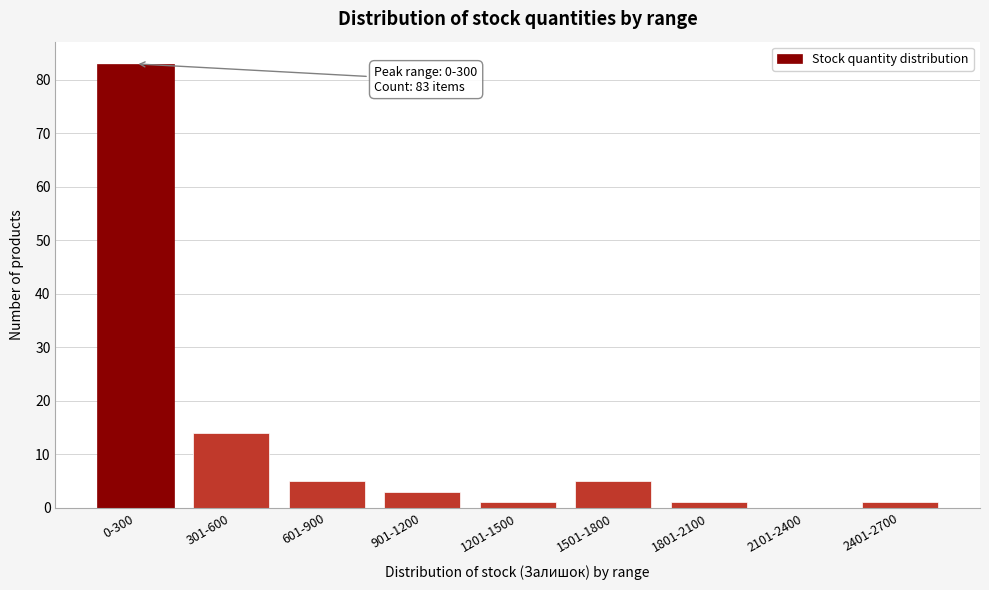

Reading right to left, extract all data points from this chart.

2401-2700=1	2101-2400=0	1801-2100=1	1501-1800=5	1201-1500=1	901-1200=3	601-900=5	301-600=14	0-300=83